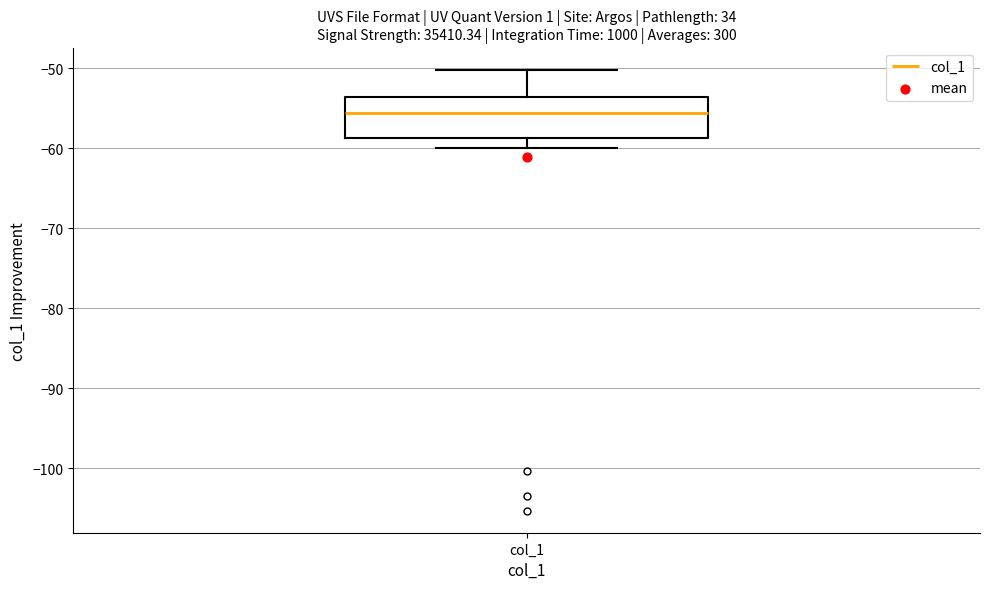

Where is the upper edge of the box for col_1 on the y-axis? The values are not printed on the chart, so give them approximately, as read against the axis.

-54